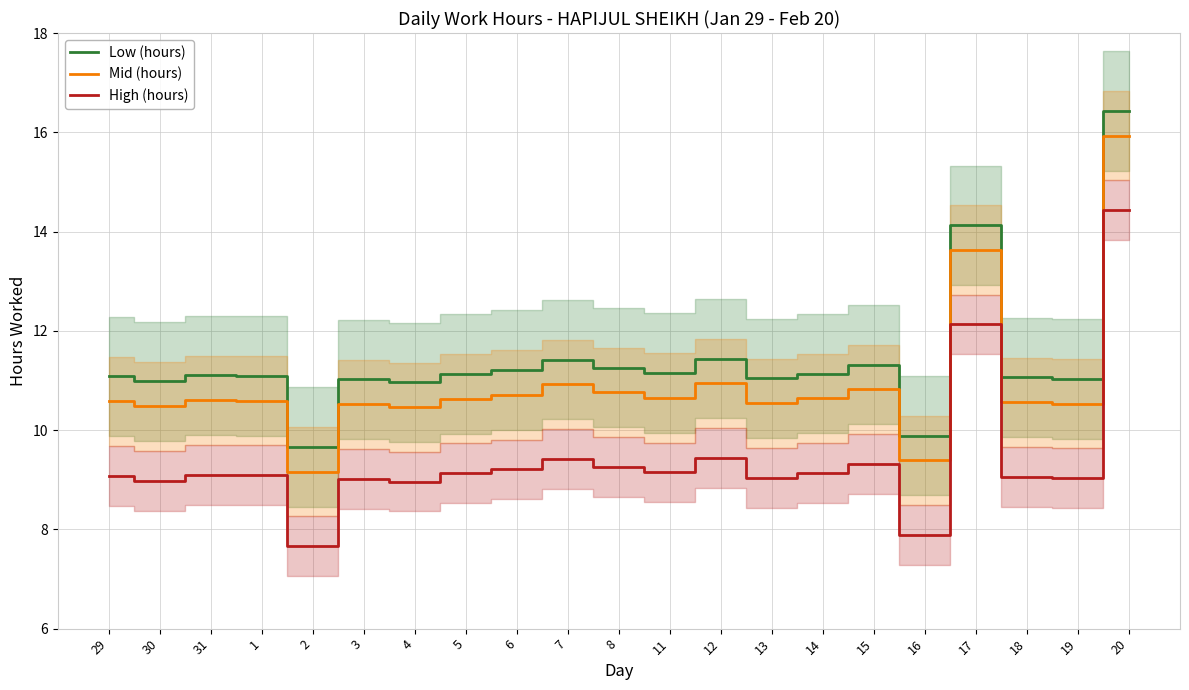

Which series changed the most between 17 and 19?

Low (hours)